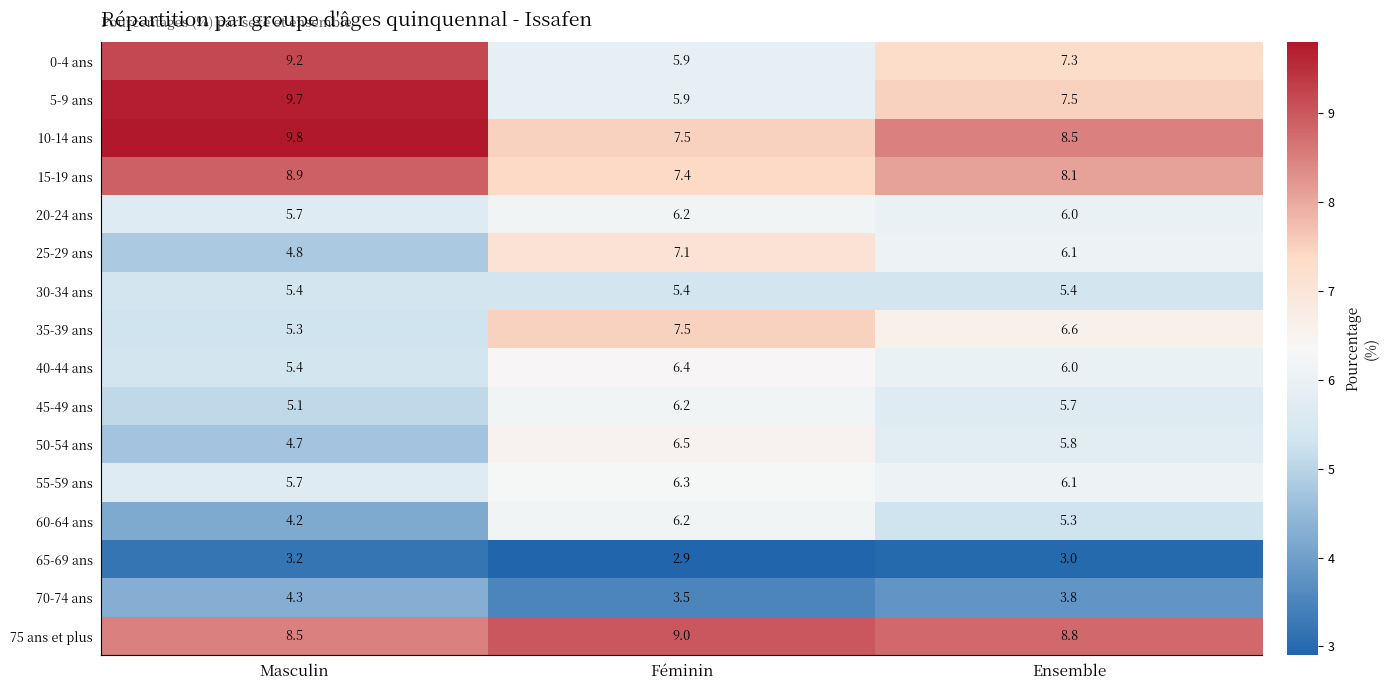

What is the average value of the 35-39 ans series?

6.5